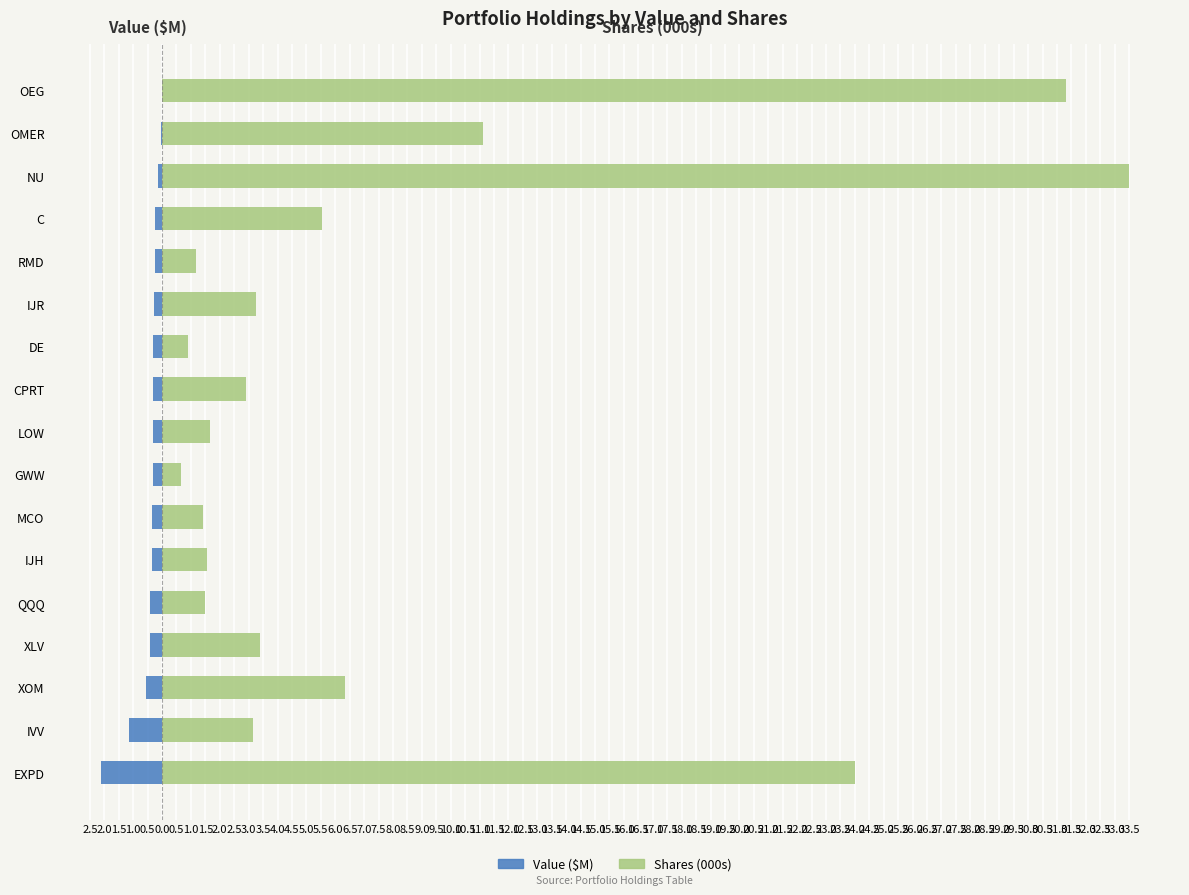

What is the sum of all Shares (000s) values?

133.3